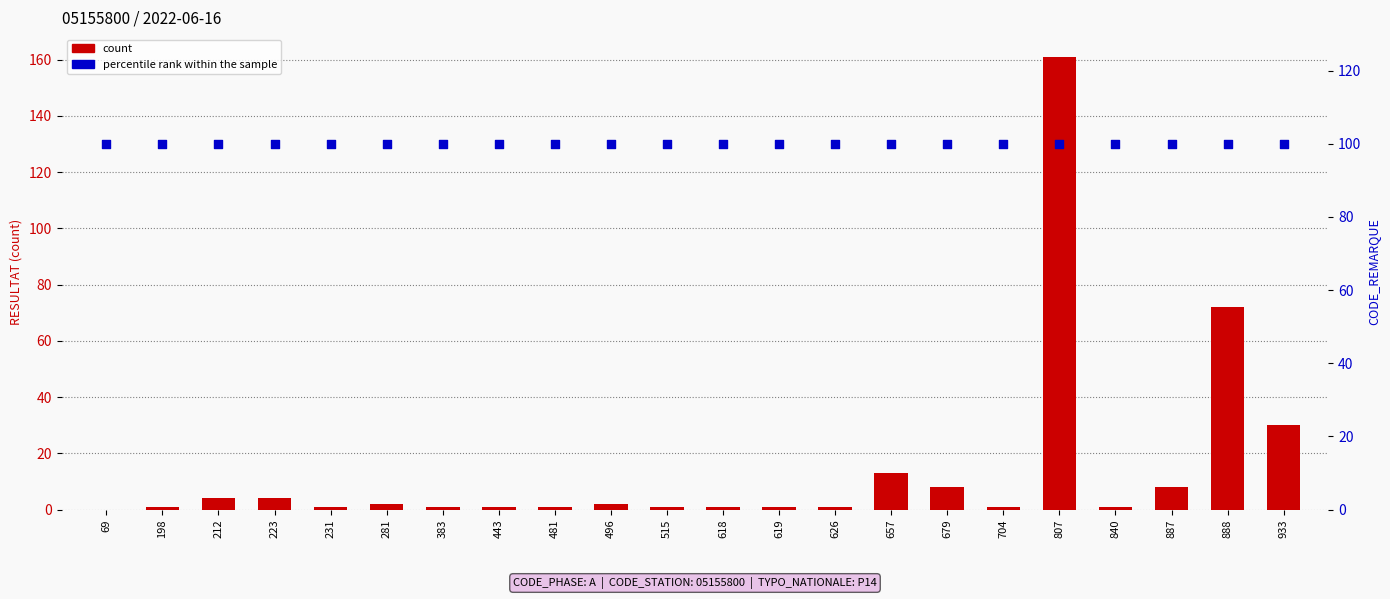

What are all the series names shown in the legend?

count, percentile rank within the sample